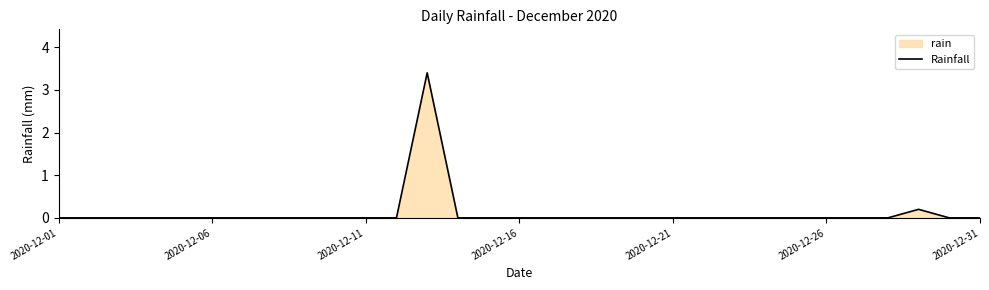

Reading left to right, transcribe all the data shown in this chart.

0.0	0.0	0.0	0.0	0.0	0.0	0.0	0.0	0.0	0.0	0.0	0.0	3.4	0.0	0.0	0.0	0.0	0.0	0.0	0.0	0.0	0.0	0.0	0.0	0.0	0.0	0.0	0.0	0.2	0.0	0.0